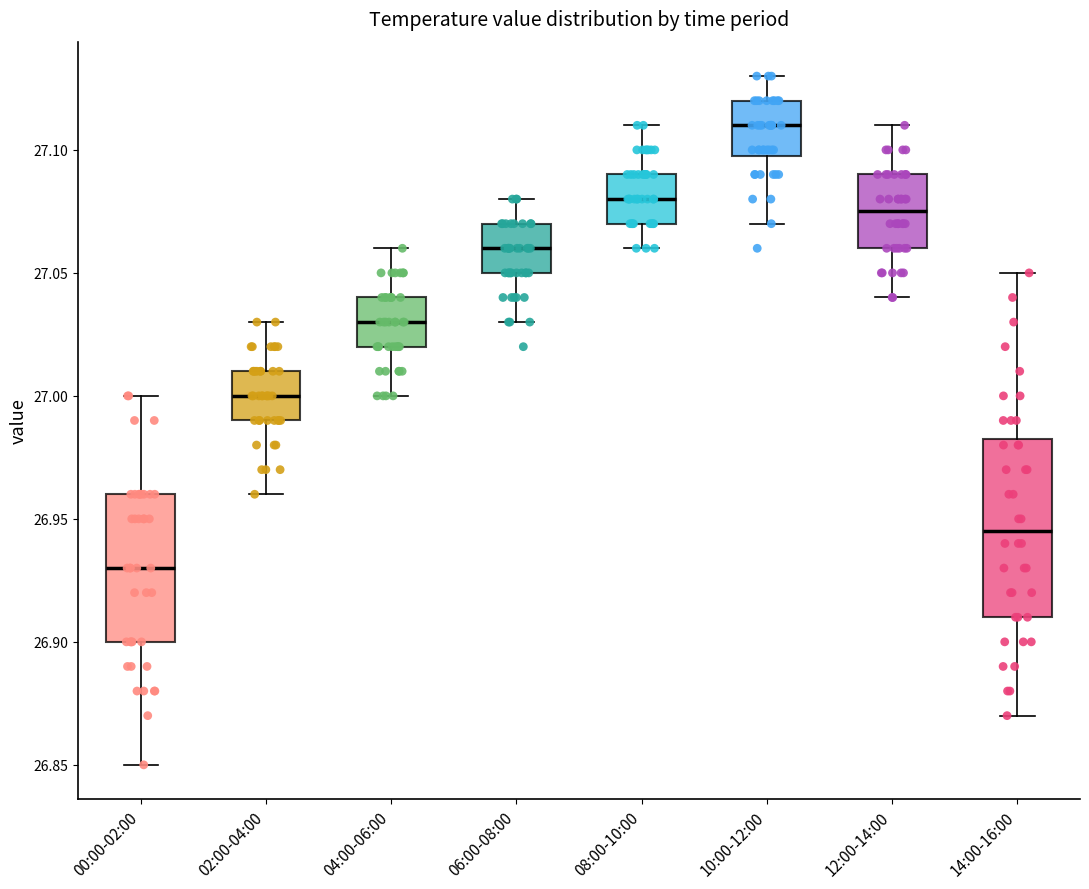

Reading left to right, transcribe this box plot: for each box, give where its median line is, the range the box spans, and where its two whiskers end, as read against the y-axis. The values are not printed on the chart, so give them approximately, as read against the axis.

00:00-02:00: median 26.930, box 26.900 to 26.960, whiskers 26.850 to 27.000
02:00-04:00: median 27.000, box 26.990 to 27.010, whiskers 26.960 to 27.030
04:00-06:00: median 27.030, box 27.020 to 27.040, whiskers 27.000 to 27.060
06:00-08:00: median 27.060, box 27.050 to 27.070, whiskers 27.030 to 27.080
08:00-10:00: median 27.080, box 27.070 to 27.090, whiskers 27.060 to 27.110
10:00-12:00: median 27.110, box 27.100 to 27.120, whiskers 27.070 to 27.130
12:00-14:00: median 27.075, box 27.060 to 27.090, whiskers 27.040 to 27.110
14:00-16:00: median 26.945, box 26.910 to 26.985, whiskers 26.870 to 27.050